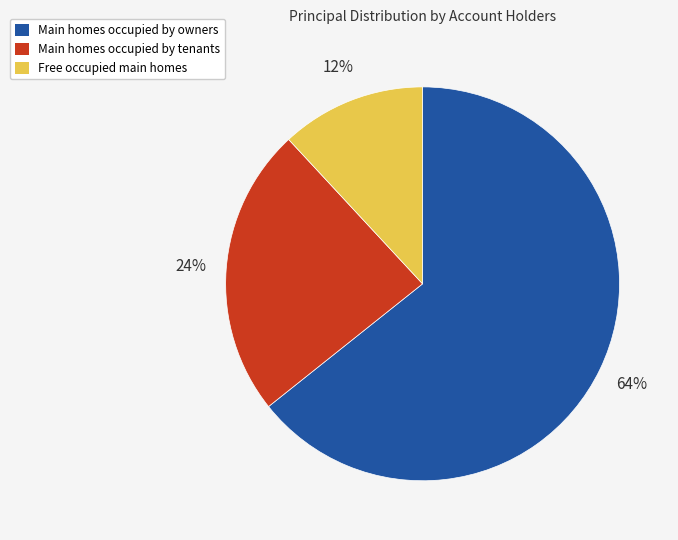

To the nearest percent, what is the average slice percentage?

33%